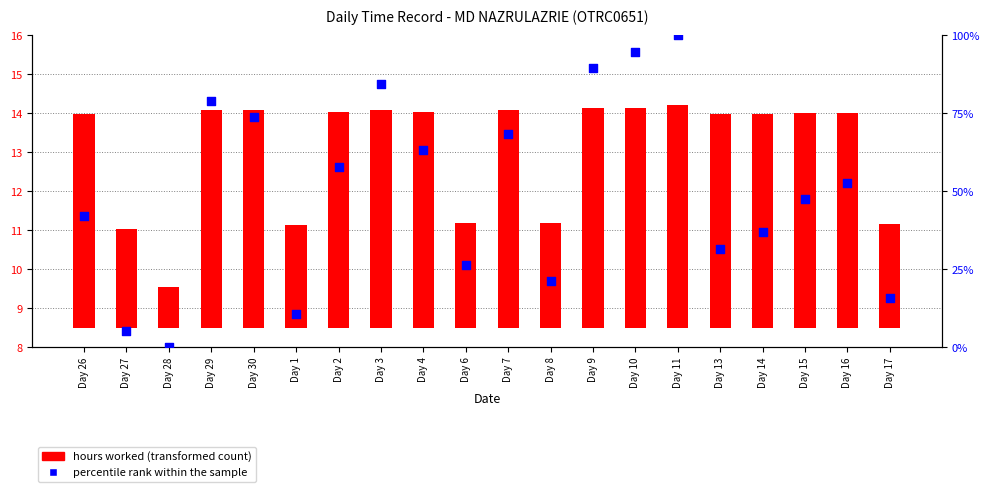

Which series contains the highest Y value?

percentile rank within the sample